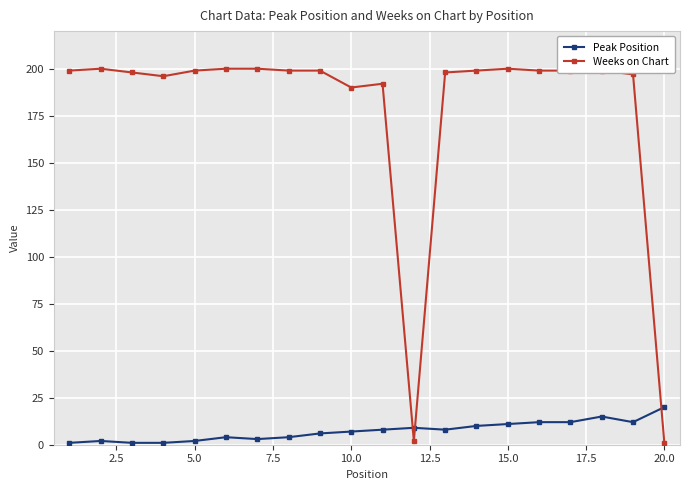

True or false: Peak Position and Weeks on Chart cross at least once.

True